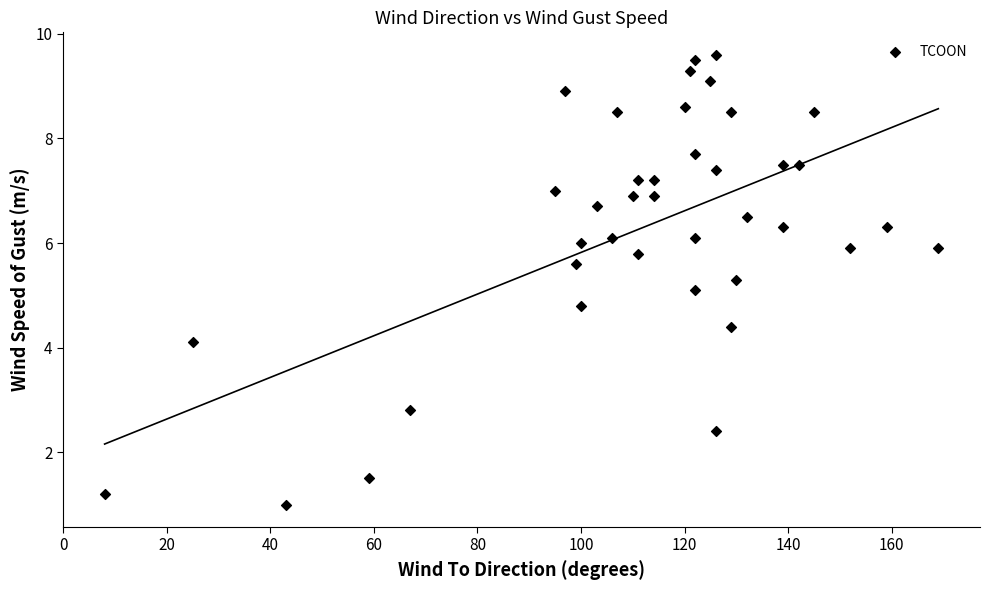

What Y value in the scatter plot is closest to 5?

5.1